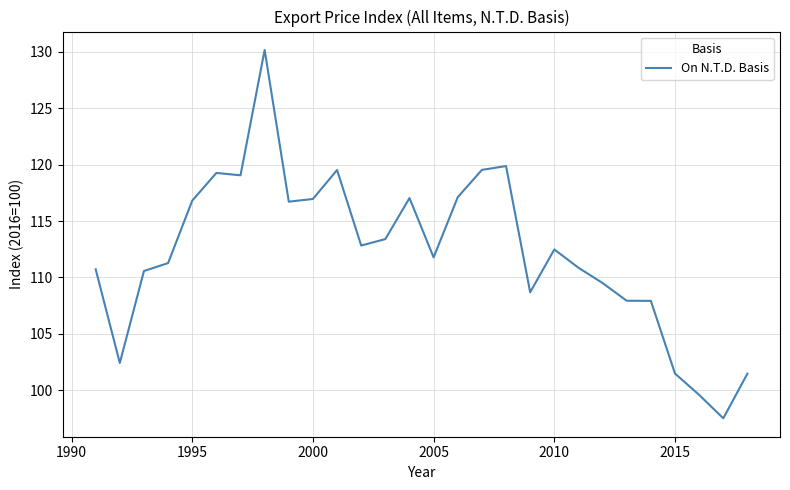

How many lines are shown in the chart?

1